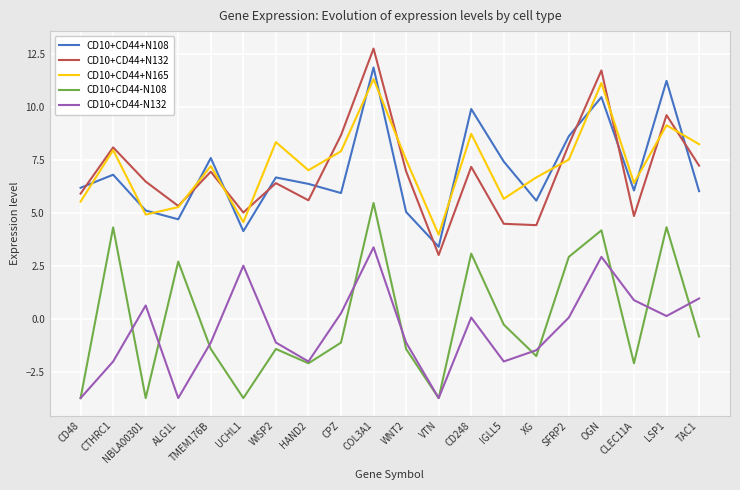

Is it true that CD10+CD44+N132 equals 3.0 at CTHRC1?

False